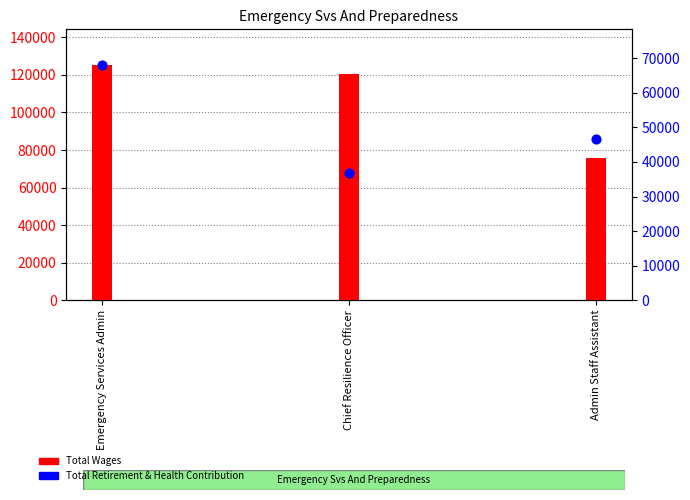

What are all the series names shown in the legend?

Total Wages, Total Retirement & Health Contribution